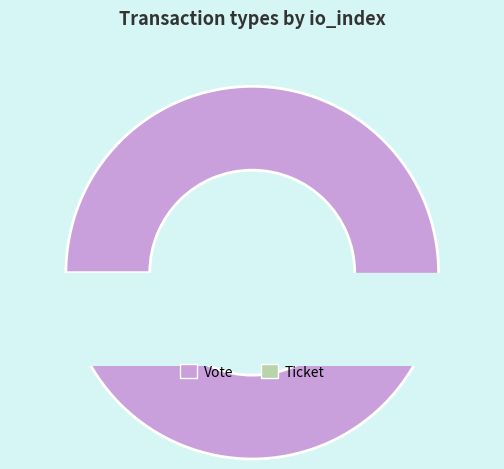

Is there any slice that represents more than half of the pie?

Yes